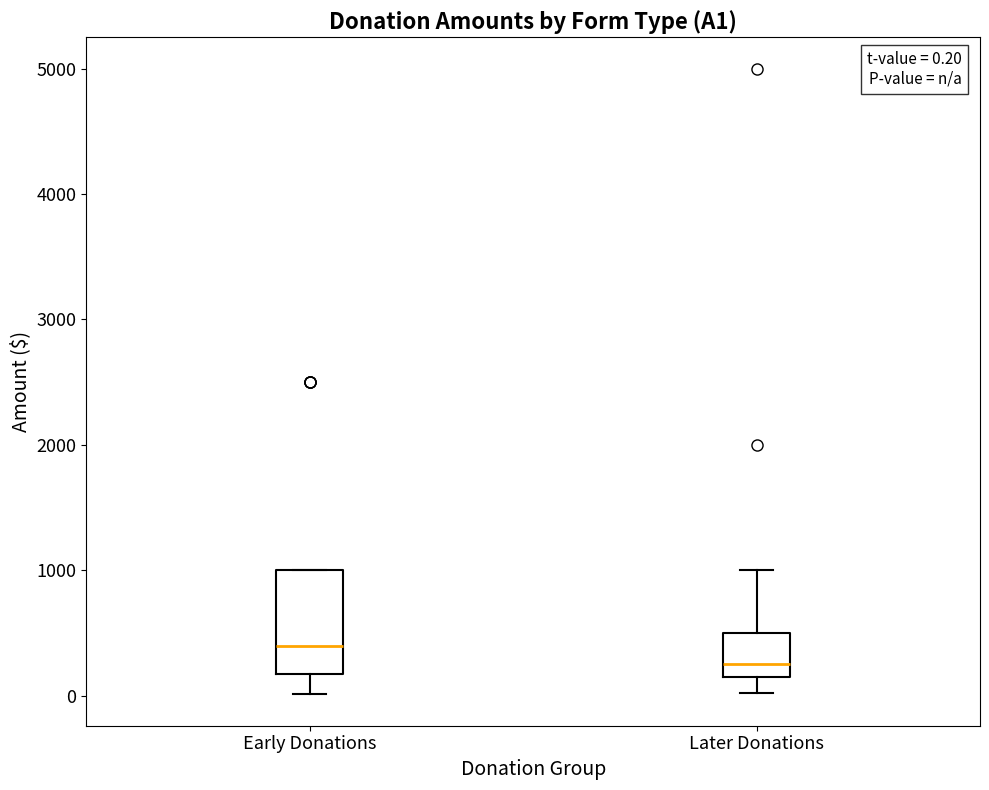

Which box is the tallest, from its lower edge to its upper edge?

Early Donations